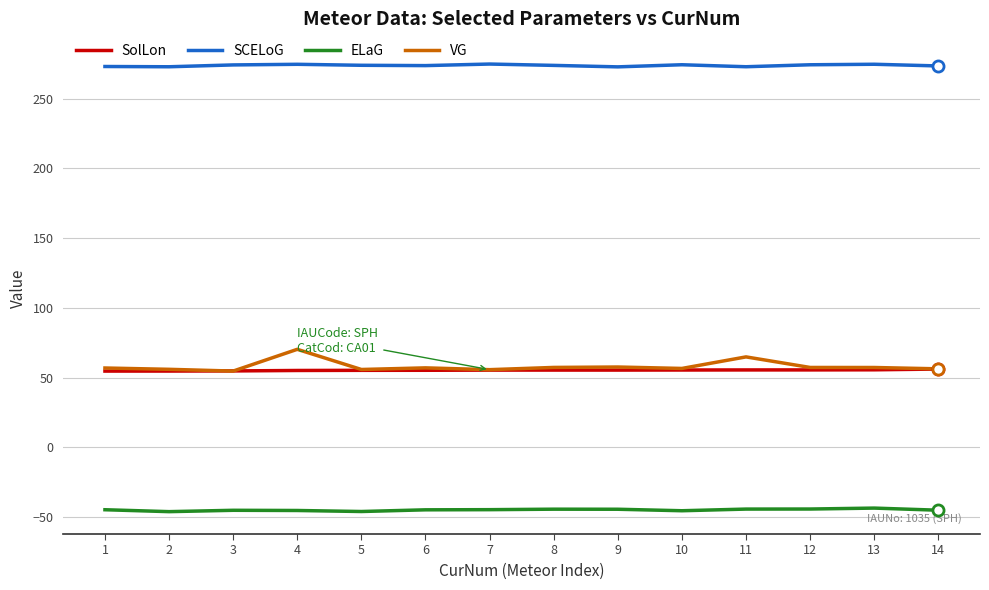

Rank the series by their maximum value, from highest to lowest.

SCELoG, VG, SolLon, ELaG